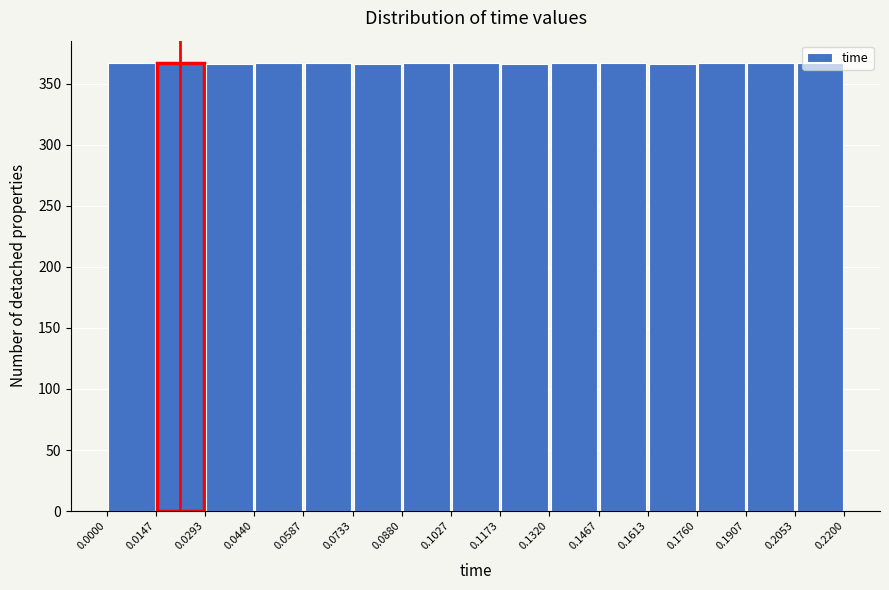

Reading left to right, transcribe this chart: for each bar, give the range it covers on the x-axis and its height. The values are not printed on the chart, so give them approximately, as read against the axis.

0.0000 to 0.0147: 365
0.0147 to 0.0293: 365
0.0293 to 0.0440: 365
0.0440 to 0.0587: 365
0.0587 to 0.0733: 365
0.0733 to 0.0880: 365
0.0880 to 0.1027: 365
0.1027 to 0.1173: 365
0.1173 to 0.1320: 365
0.1320 to 0.1467: 365
0.1467 to 0.1613: 365
0.1613 to 0.1760: 365
0.1760 to 0.1907: 365
0.1907 to 0.2053: 365
0.2053 to 0.2200: 365